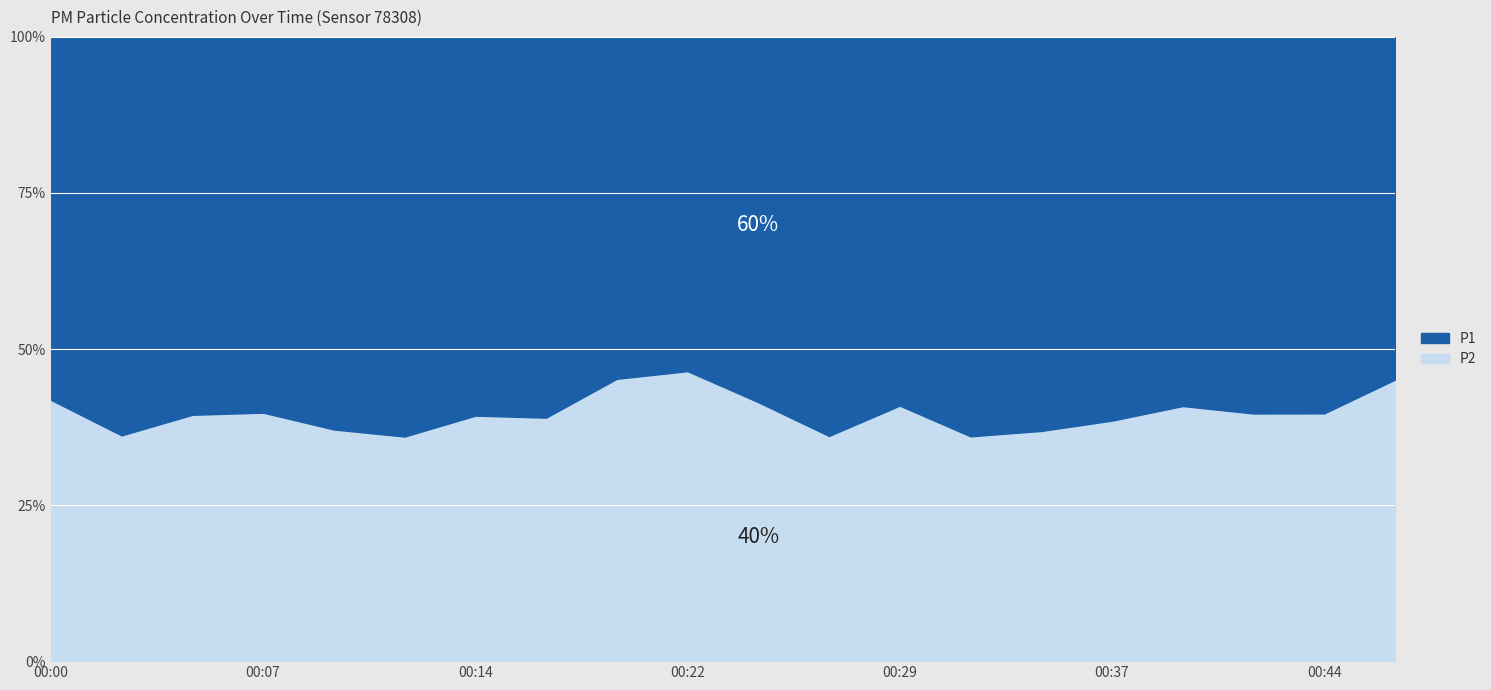

Rank the categories by P1 value from highest to lowest.

00:37, 00:02, 00:14, 00:27, 00:32, 00:10, 00:34, 00:12, 00:05, 00:44, 00:07, 00:00, 00:17, 00:39, 00:29, 00:24, 00:41, 00:19, 00:46, 00:22